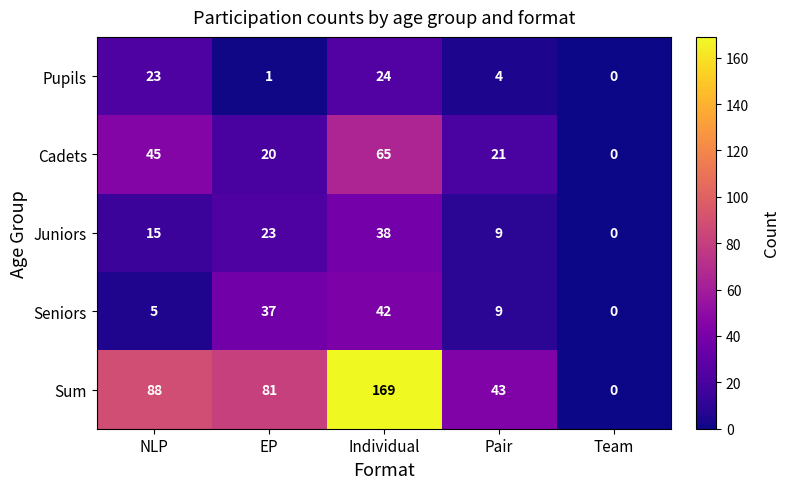

Rank the series by their maximum value, from lowest to highest.

Pupils, Juniors, Seniors, Cadets, Sum